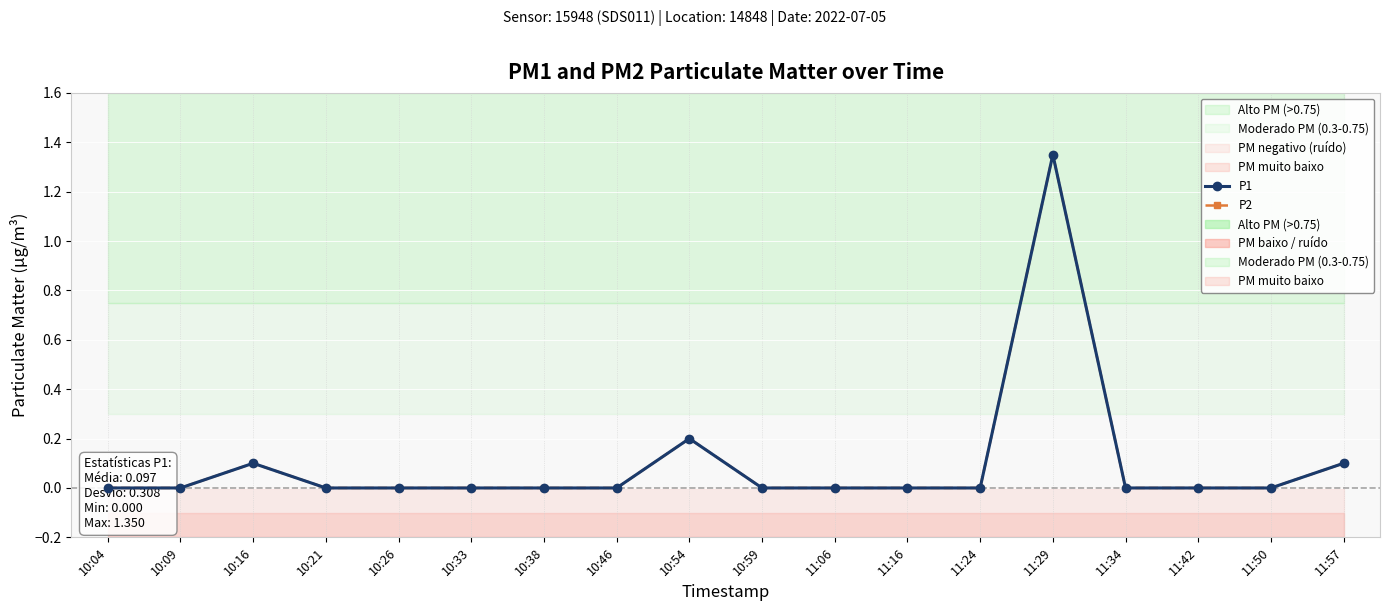

True or false: P1 has a value of -0.5 at 11:34.

False